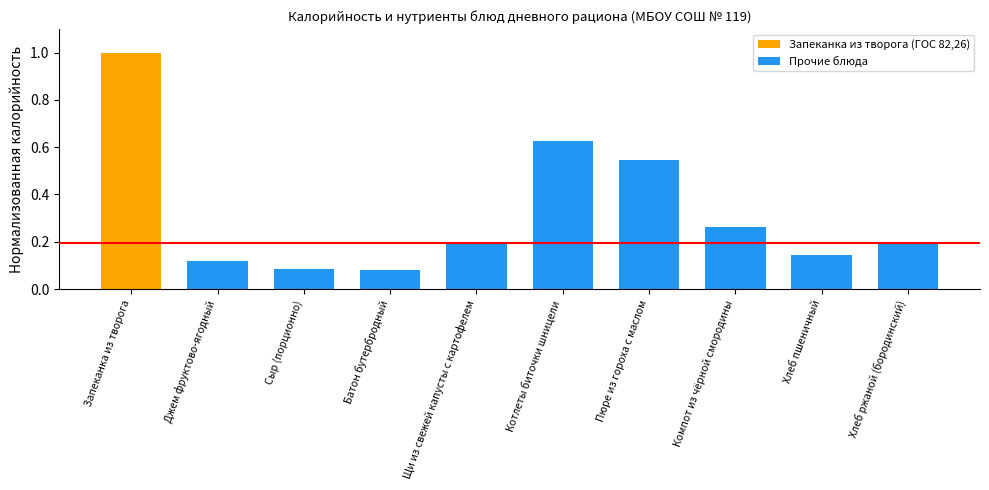

Is it true that the value at Пюре из гороха с маслом is 0.2?

False